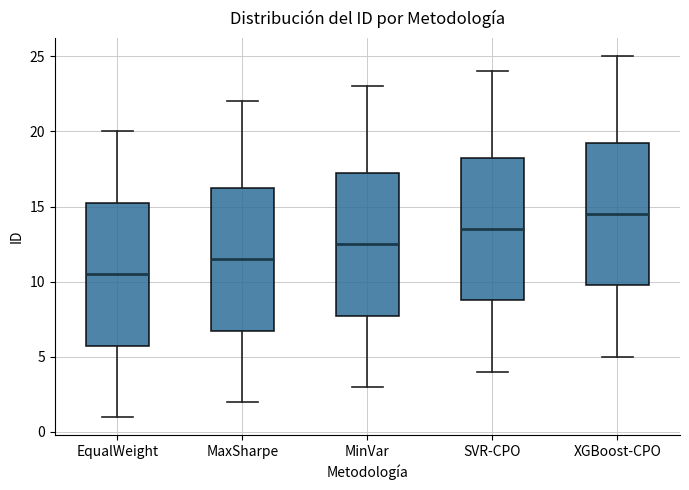

Reading left to right, transcribe this box plot: for each box, give where its median line is, the range the box spans, and where its two whiskers end, as read against the y-axis. The values are not printed on the chart, so give them approximately, as read against the axis.

EqualWeight: median 10.5, box 6.0 to 15.5, whiskers 1.0 to 20.0
MaxSharpe: median 11.5, box 7.0 to 16.5, whiskers 2.0 to 22.0
MinVar: median 12.5, box 8.0 to 17.5, whiskers 3.0 to 23.0
SVR-CPO: median 13.5, box 9.0 to 18.5, whiskers 4.0 to 24.0
XGBoost-CPO: median 14.5, box 10.0 to 19.5, whiskers 5.0 to 25.0